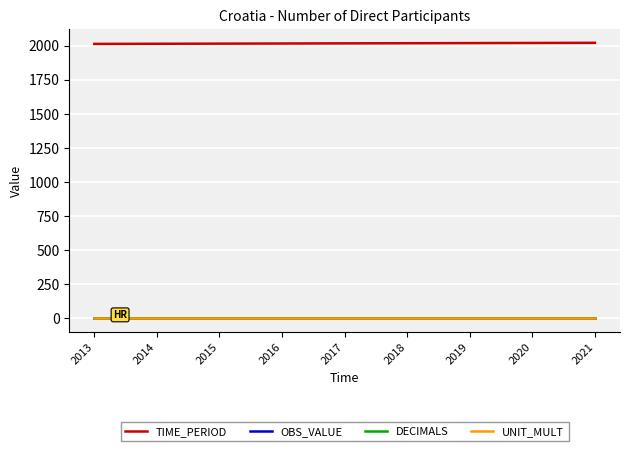

True or false: TIME_PERIOD and DECIMALS intersect in this chart.

False